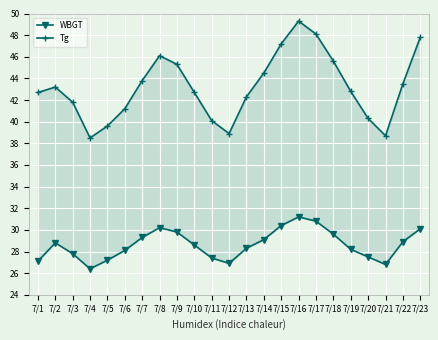

In Tg, how many points are lower than both neighbors (excluding endpoints)?

3